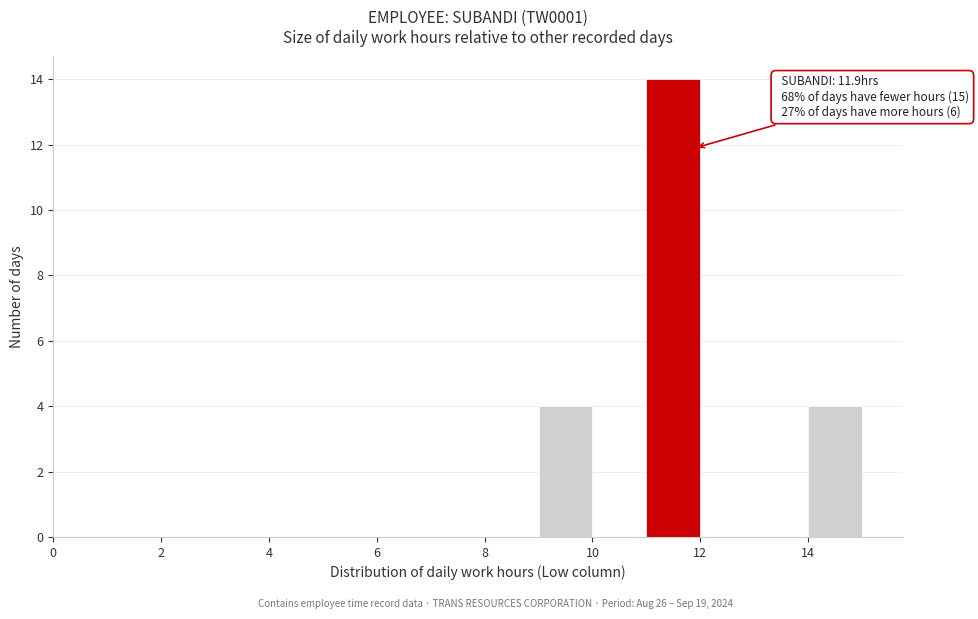

Over which range of the x-axis is the bar tallest?

11 to 12